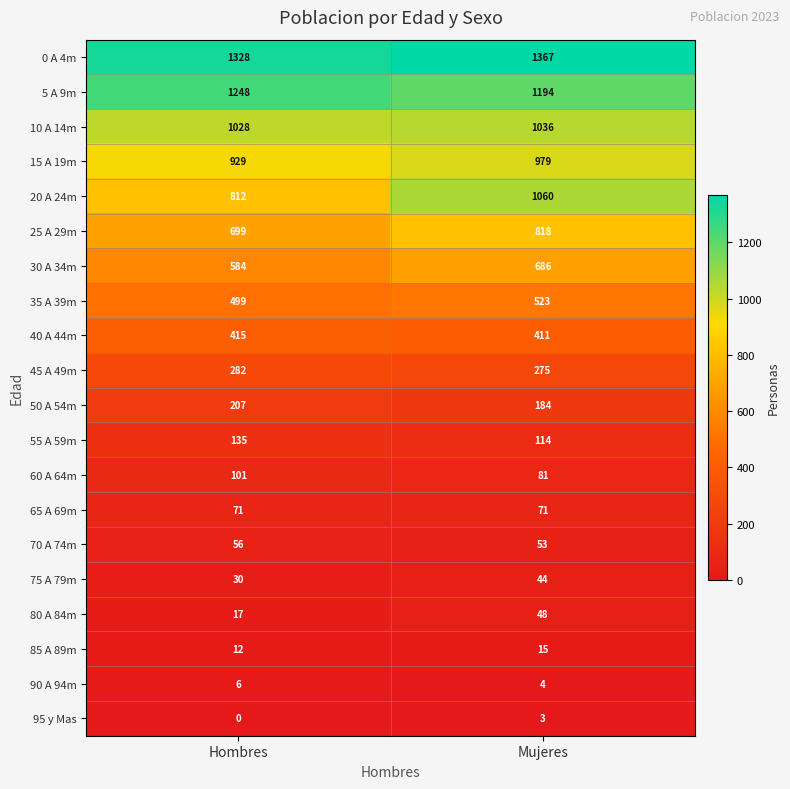

What is the spread (max minus min) of values at Hombres?

1328